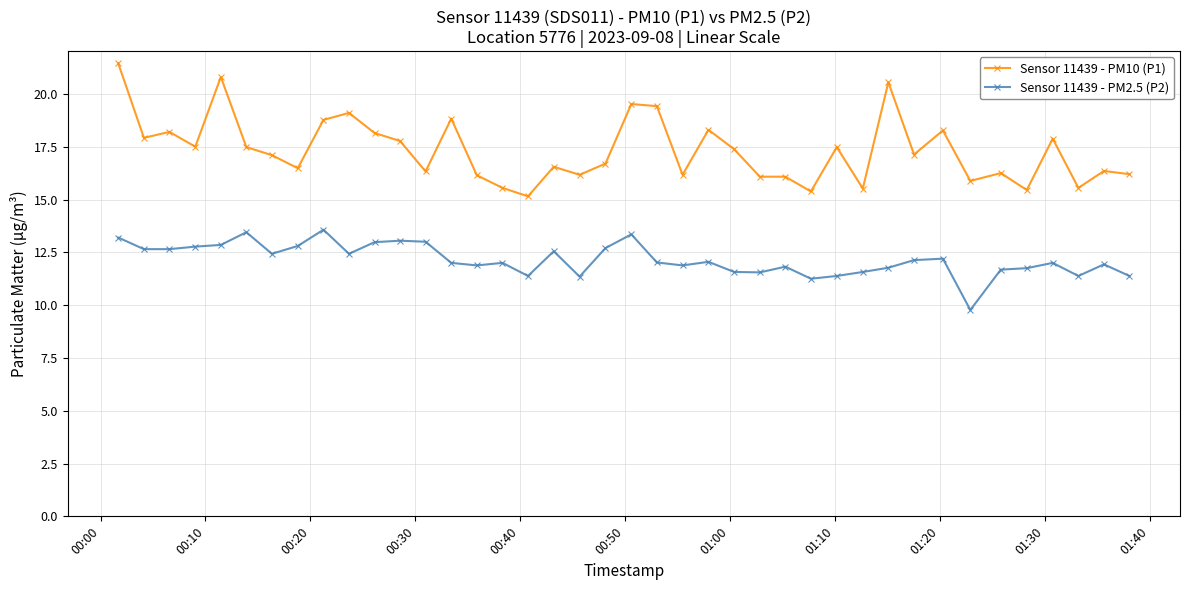

What is the smallest value displayed?

9.8